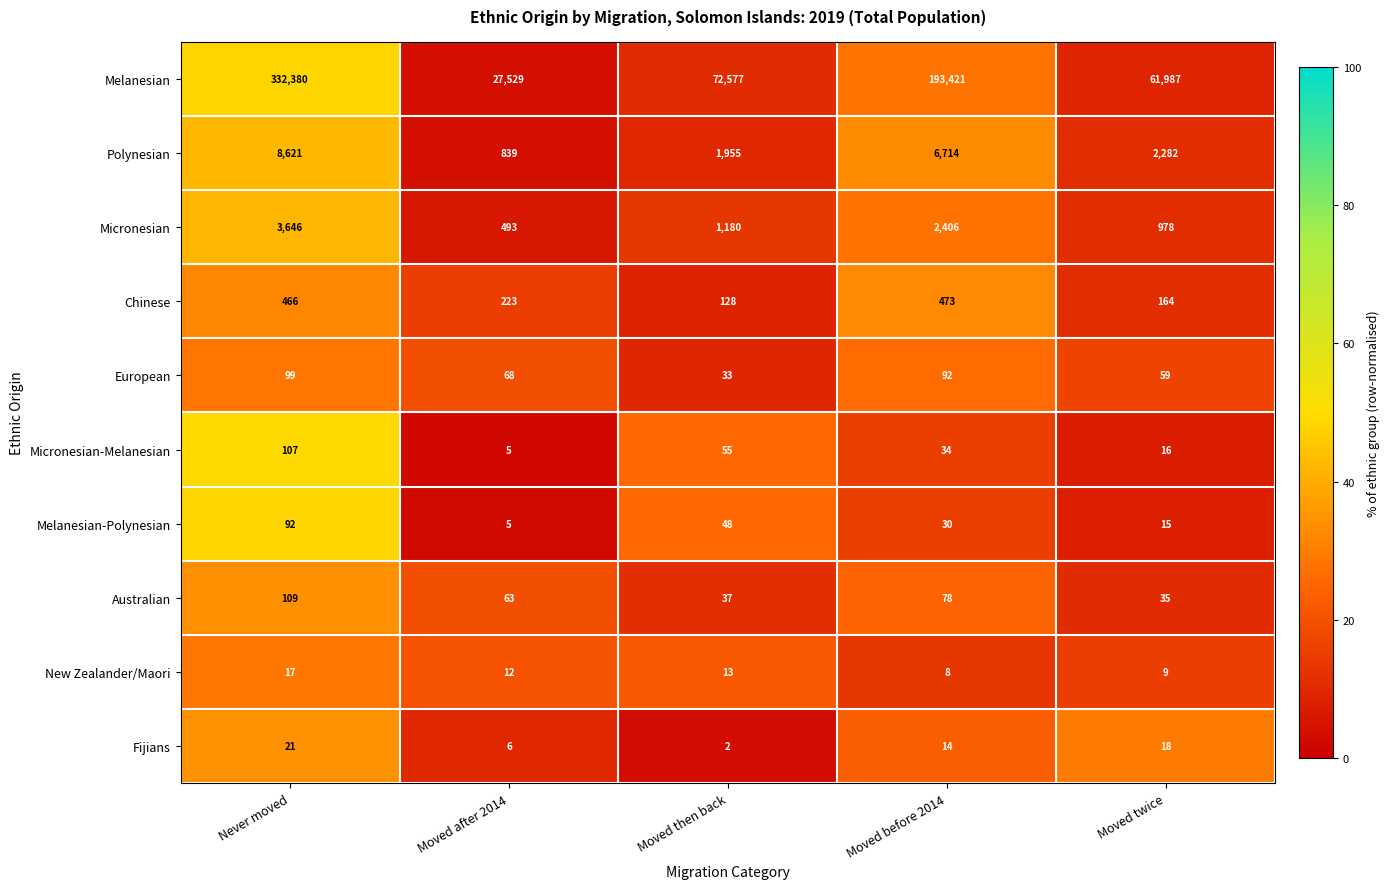

What value does the Polynesian series have at Never moved?

8621